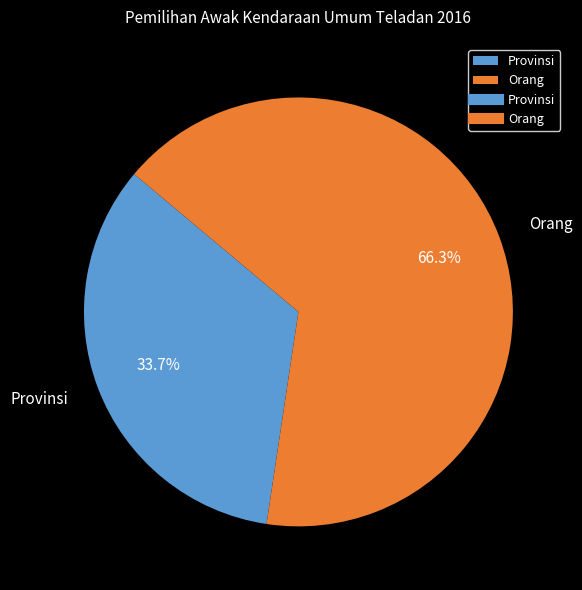

Does Provinsi account for over 50% of the chart?

No